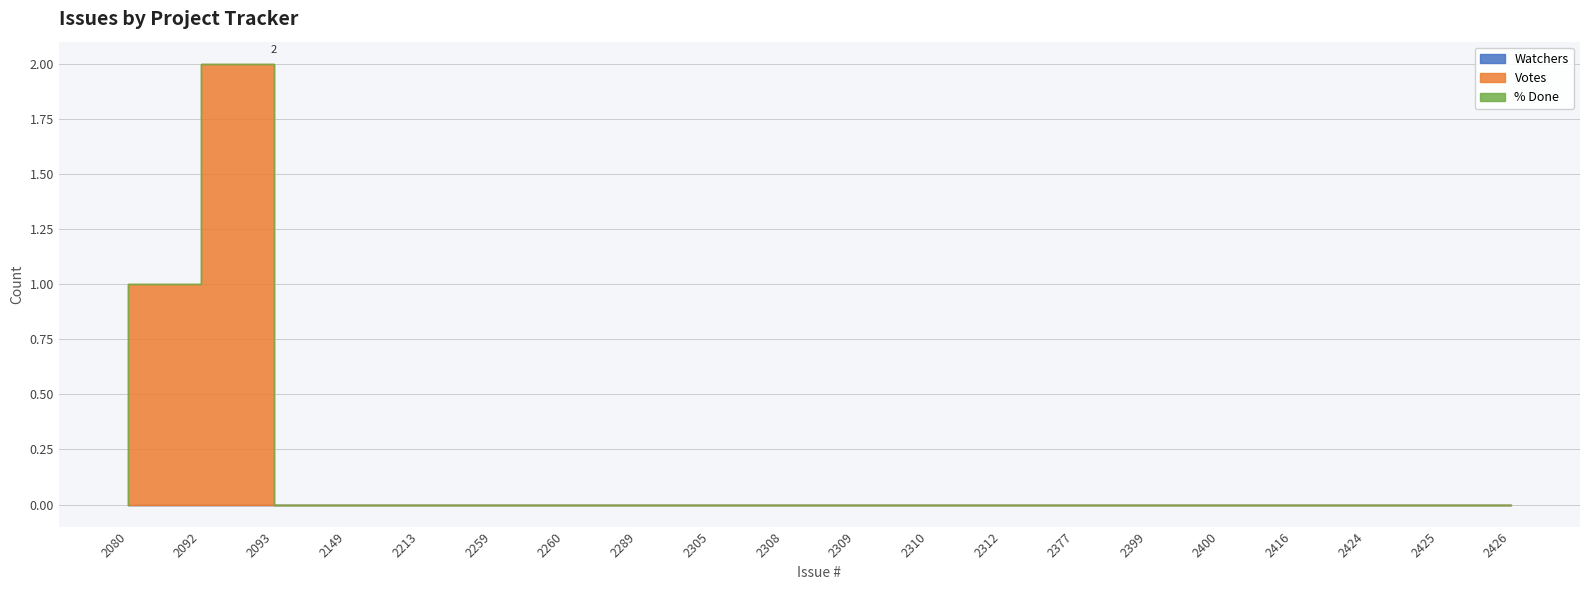

True or false: Votes and % Done intersect in this chart.

False